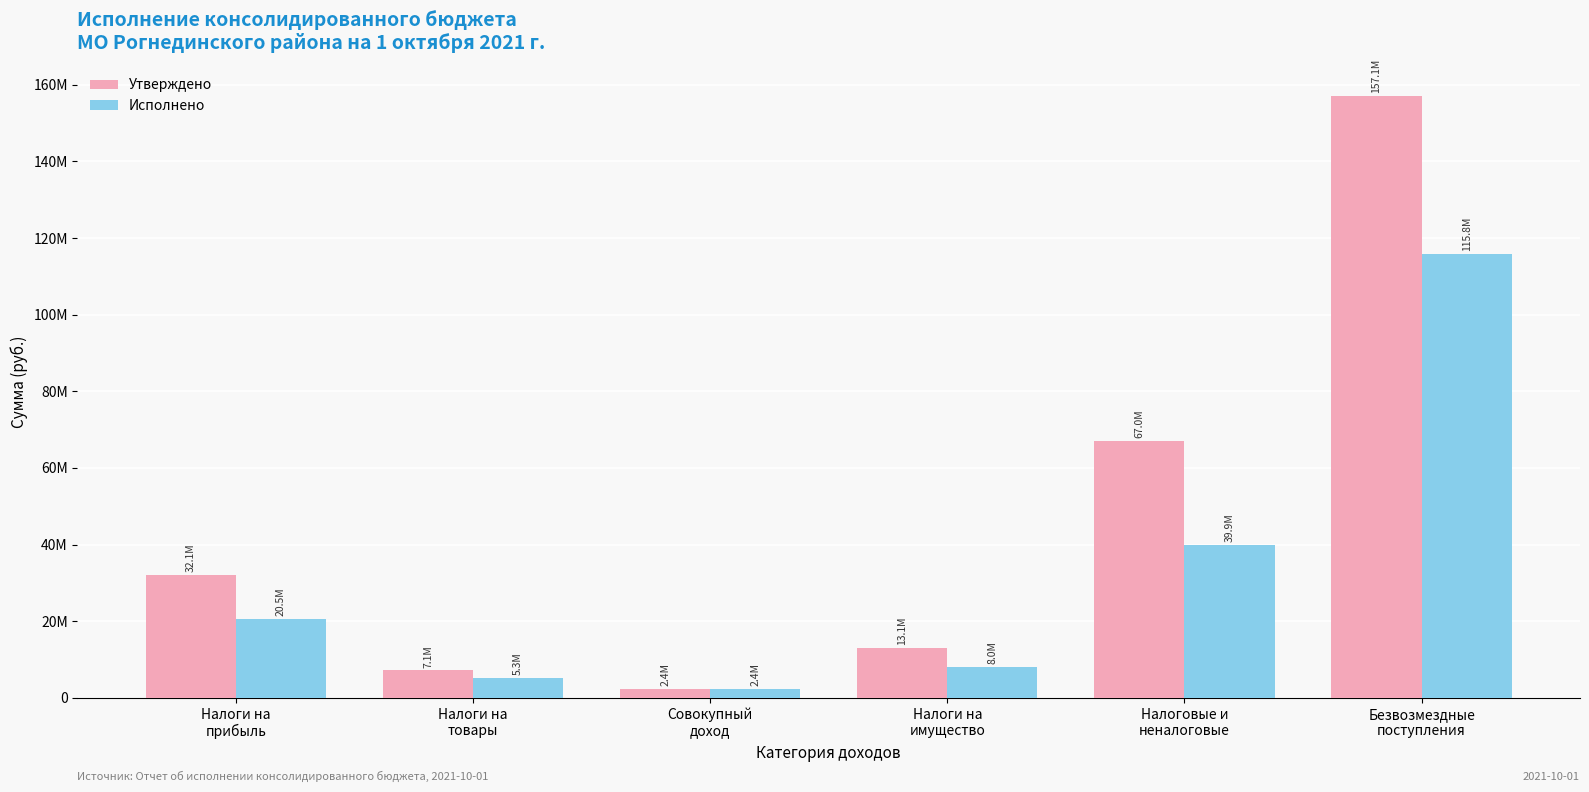

What position from the left is Налоги на
прибыль?

1